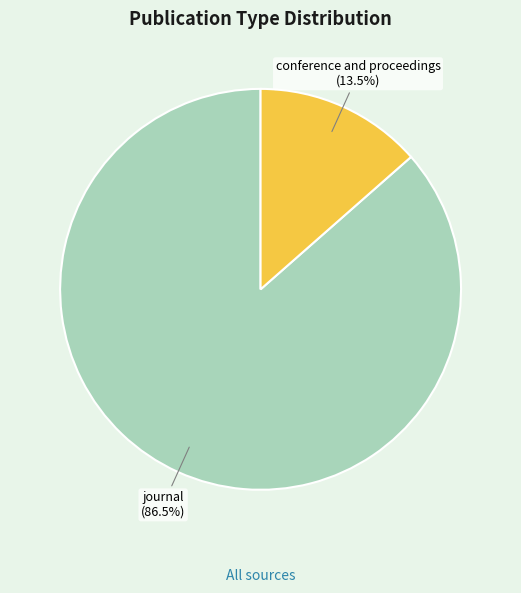

To the nearest percent, what is the combined percentage of journal and conference and proceedings?

100%